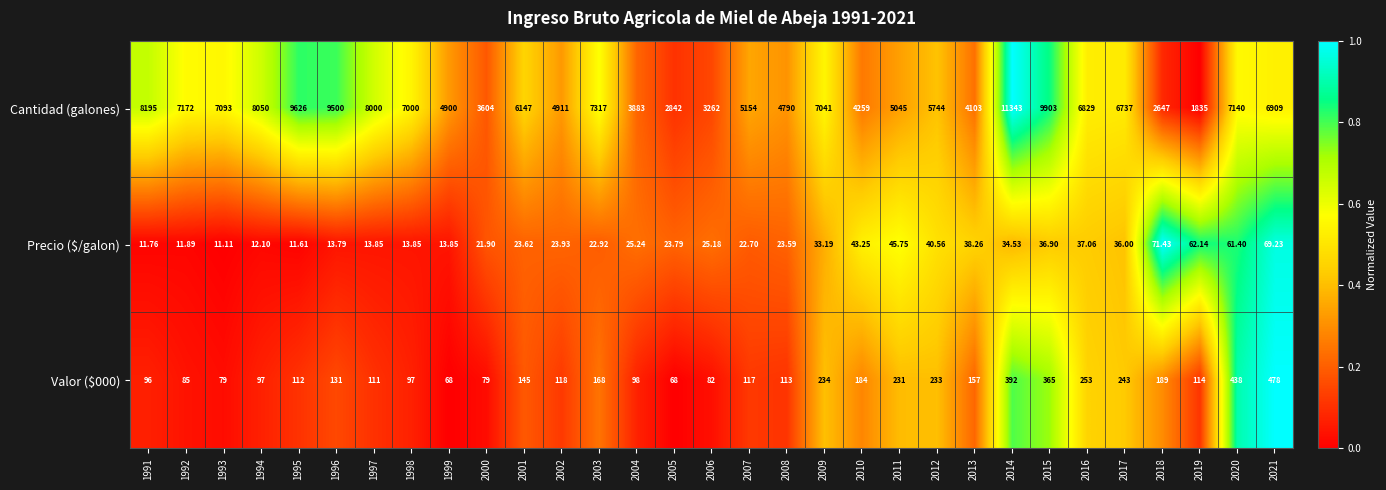

Which series has the widest spread of values?

Cantidad (galones)